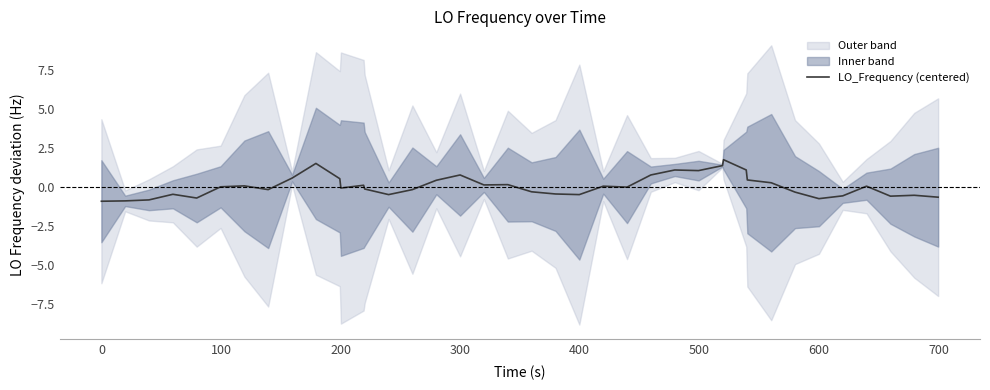

How many interior local peaks (higher than both neighbors) does the data have?

11